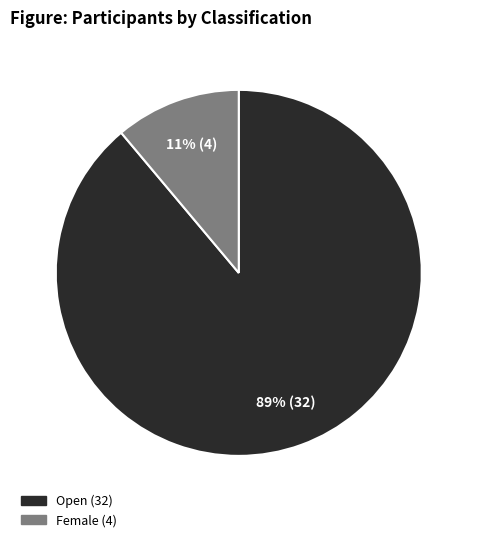

Does Open account for over 50% of the chart?

Yes